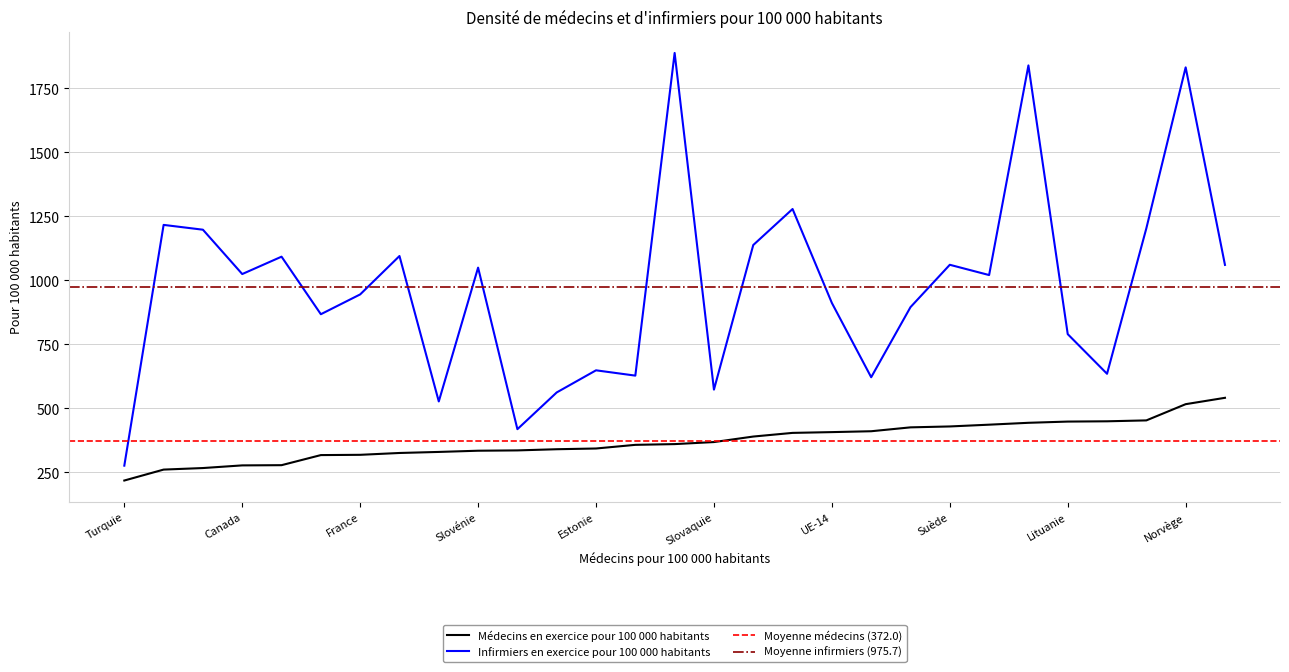

Reading right to left, what are all the values shown in this chart?

Médecins en exercice pour 100 000 habitants: Autriche=541.2	Norvège=516.3	Allemagne=453.0	Espagne=449.5	Lituanie=448.4	Suisse=443.6	Danemark=436.3	Suède=429.3	Tchéquie=425.8	Italie=410.6	UE-14=407.2	Irlande=404.2	Pays-Bas=389.9	Slovaquie=368.4	Finlande=360.4	NM-8=357.5	Estonie=343.2	Pologne=340.4	Lettonie=335.8	Slovénie=334.6	Hongrie=329.8	Belgique=325.7	France=318.6	Royaume-Uni=317.5	Luxembourg=278.1	Canada=277.3	Etats-Unis=266.9	Japon=260.9	Turquie=218.2
Infirmiers en exercice pour 100 000 habitants: Autriche=1060.3	Norvège=1831.7	Allemagne=1203.2	Espagne=635.0	Lituanie=789.9	Suisse=1839.3	Danemark=1020.6	Suède=1060.7	Tchéquie=895.3	Italie=621.5	UE-14=911.6	Irlande=1278.5	Pays-Bas=1137.9	Slovaquie=573.1	Finlande=1888.0	NM-8=627.8	Estonie=648.6	Pologne=562.2	Lettonie=418.7	Slovénie=1049.6	Hongrie=527.0	Belgique=1095.0	France=945.0	Royaume-Uni=867.6	Luxembourg=1092.4	Canada=1024.5	Etats-Unis=1197.7	Japon=1216.5	Turquie=276.2